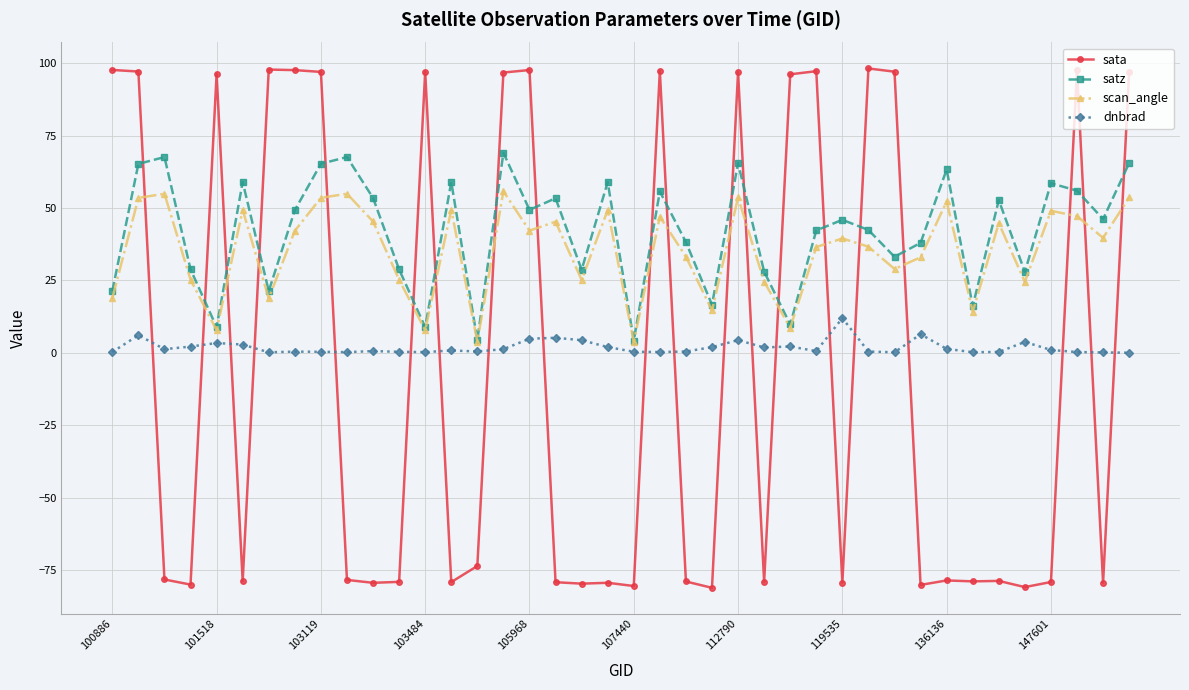

True or false: scan_angle and sata intersect in this chart.

True